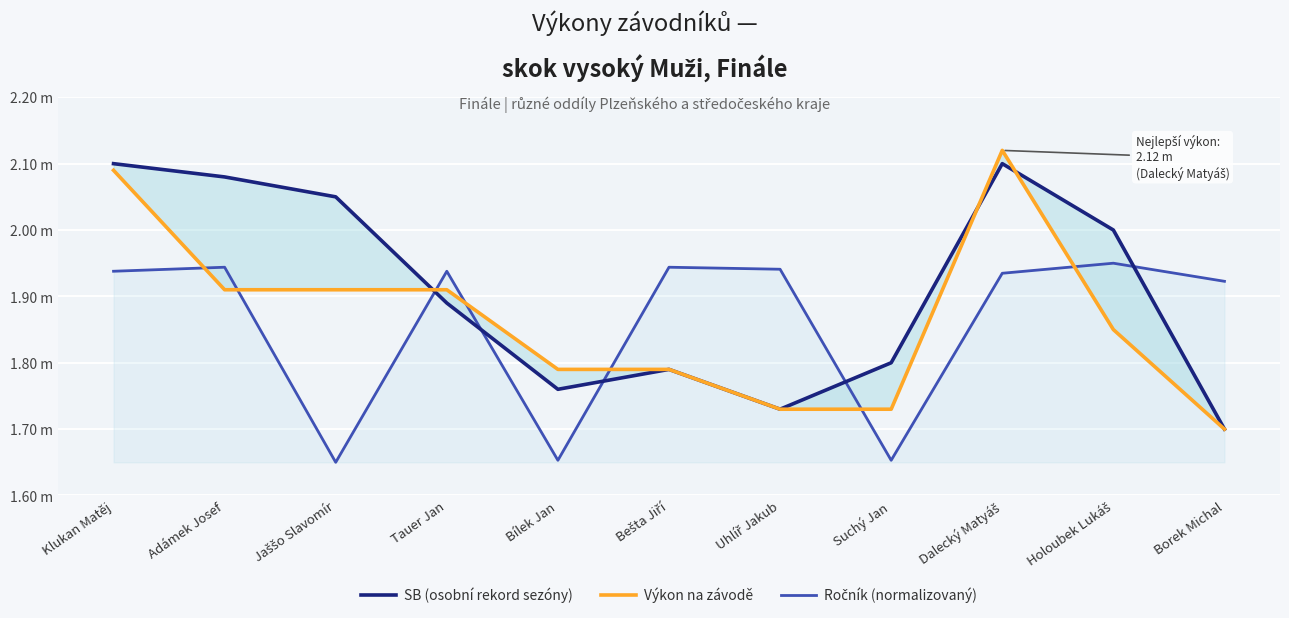

What is the label of the 5th point from the left?

Bílek Jan